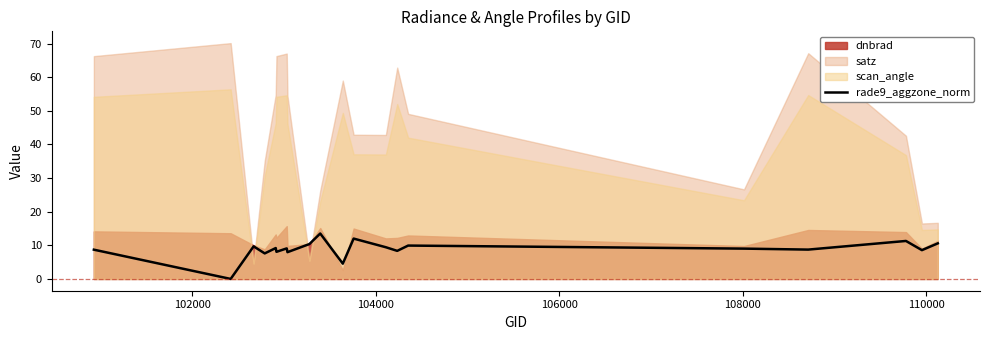

What is the maximum value for rade9_aggzone_norm?

13.5